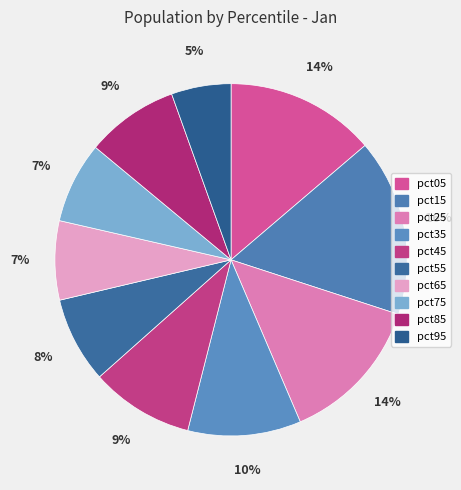

How many segments does this pie chart have?

10